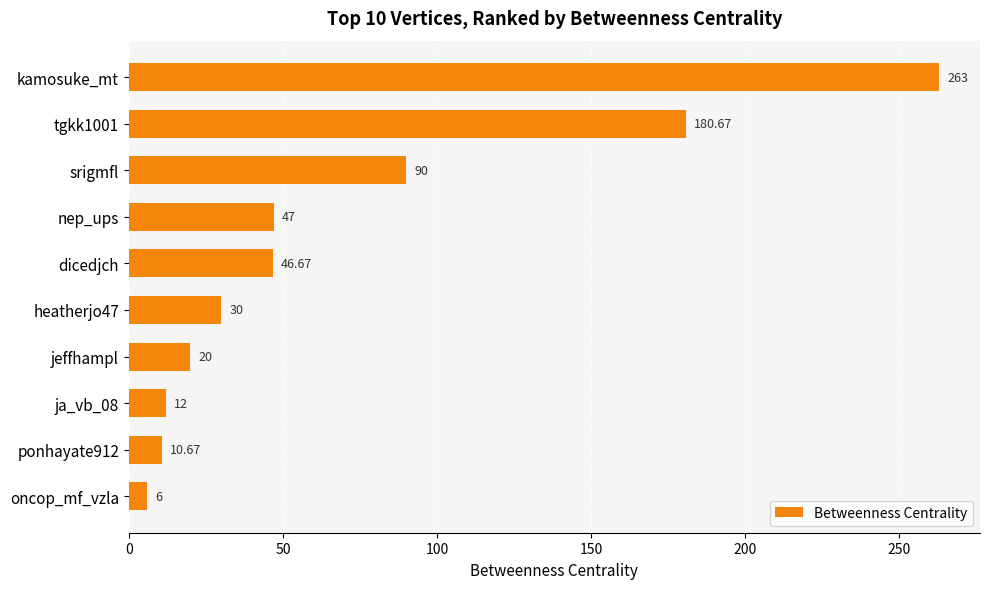

What is the difference between the maximum and minimum values?

257.0